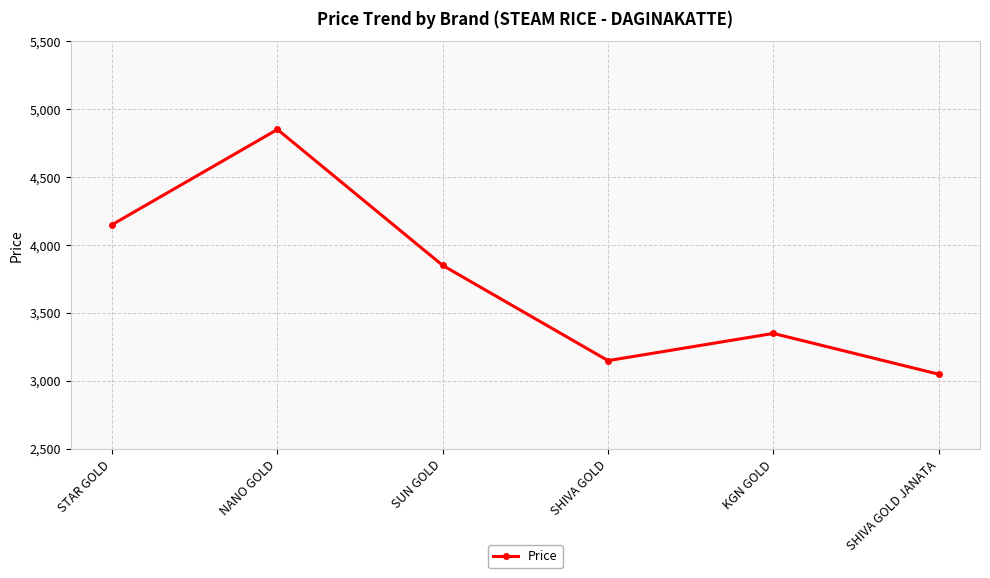

Rank the categories by value from highest to lowest.

NANO GOLD, STAR GOLD, SUN GOLD, KGN GOLD, SHIVA GOLD, SHIVA GOLD JANATA